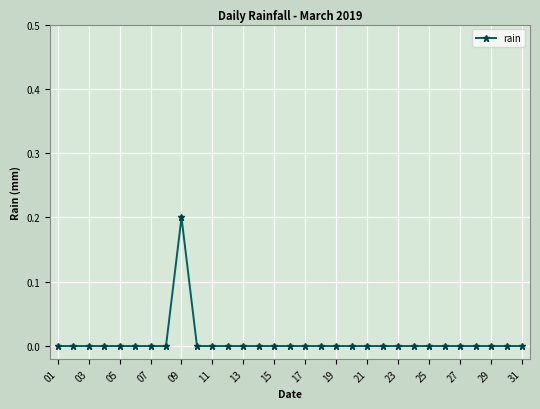

Reading right to left, what are all the values shown in this chart?

0.0	0.0	0.0	0.0	0.0	0.0	0.0	0.0	0.0	0.0	0.0	0.0	0.0	0.0	0.0	0.0	0.0	0.0	0.0	0.0	0.0	0.0	0.2	0.0	0.0	0.0	0.0	0.0	0.0	0.0	0.0